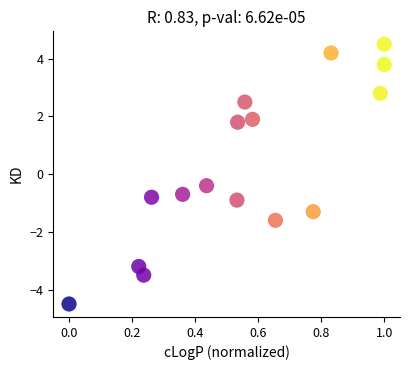

What Y value in the scatter plot is closest to 0?

-0.4